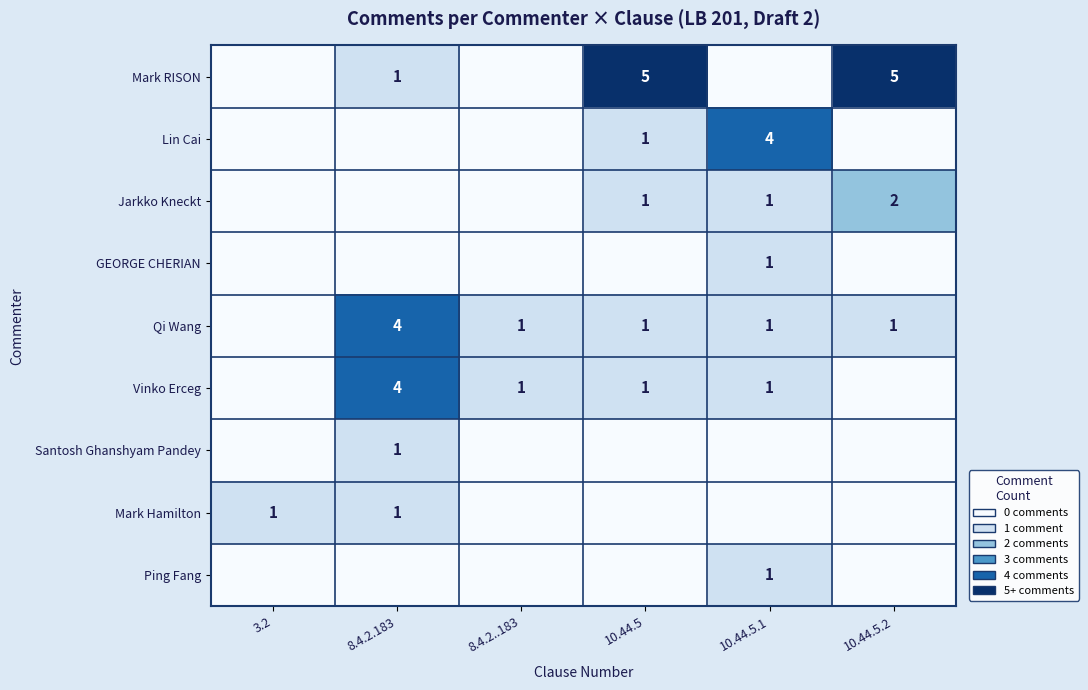

The Qi Wang series shows 1 at 10.44.5.1. True or false?

True